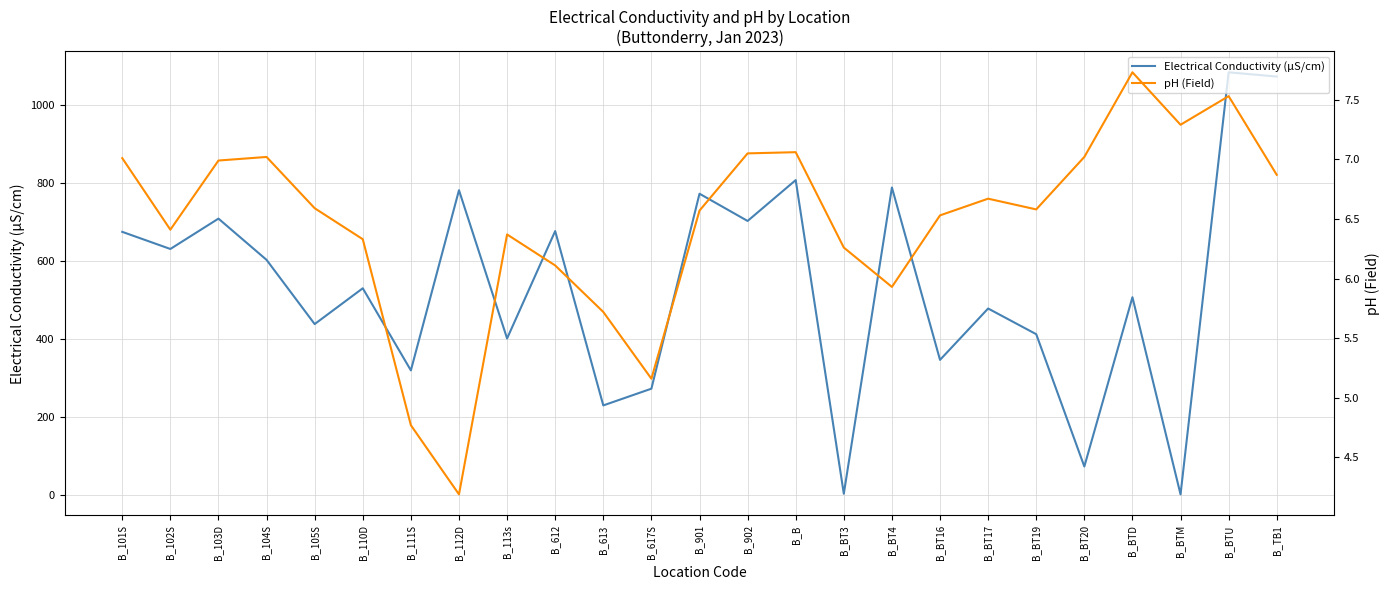

What is the label of the 1st point from the left?

B_101S